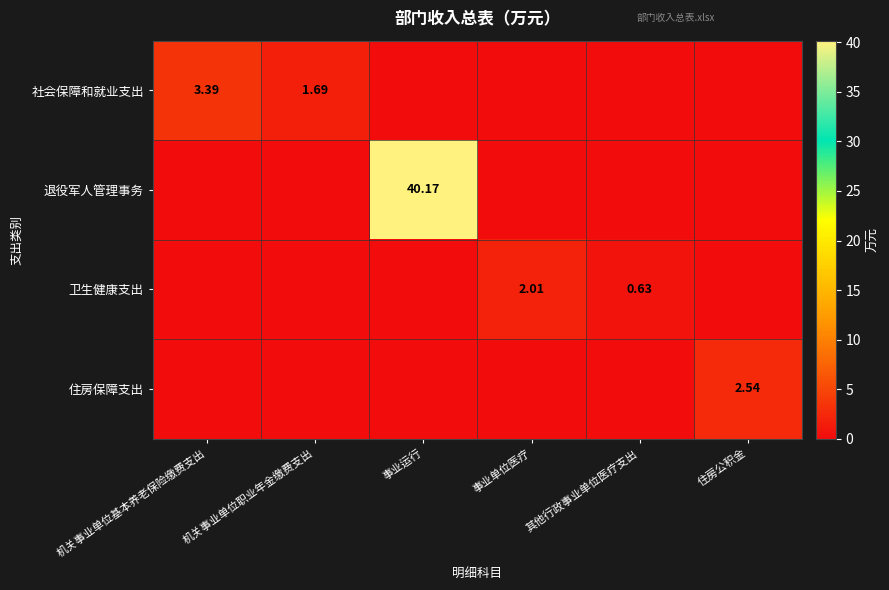

What is the greatest value displayed?

40.2